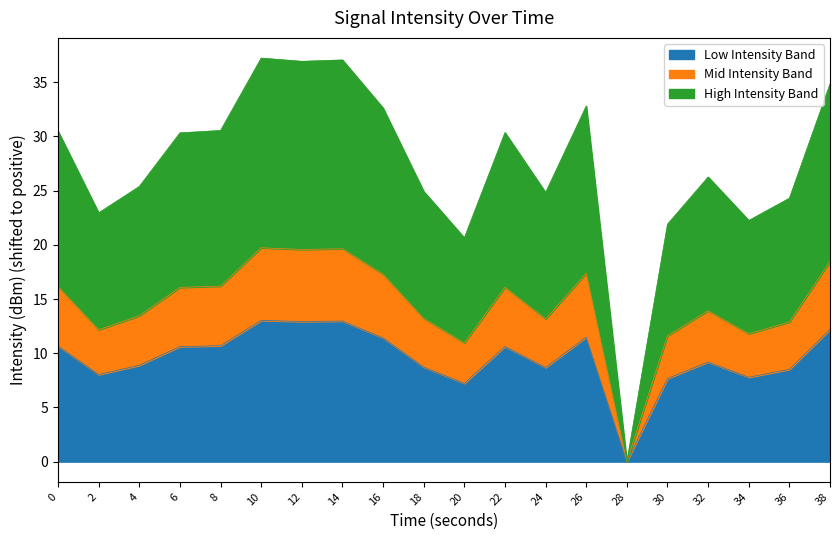

Reading left to right, transcribe all the data shown in this chart.

16.2	12.2	13.5	16.1	16.2	19.7	19.6	19.6	17.3	13.2	10.9	16.1	13.2	17.4	0.0	11.6	13.9	11.8	12.9	18.5